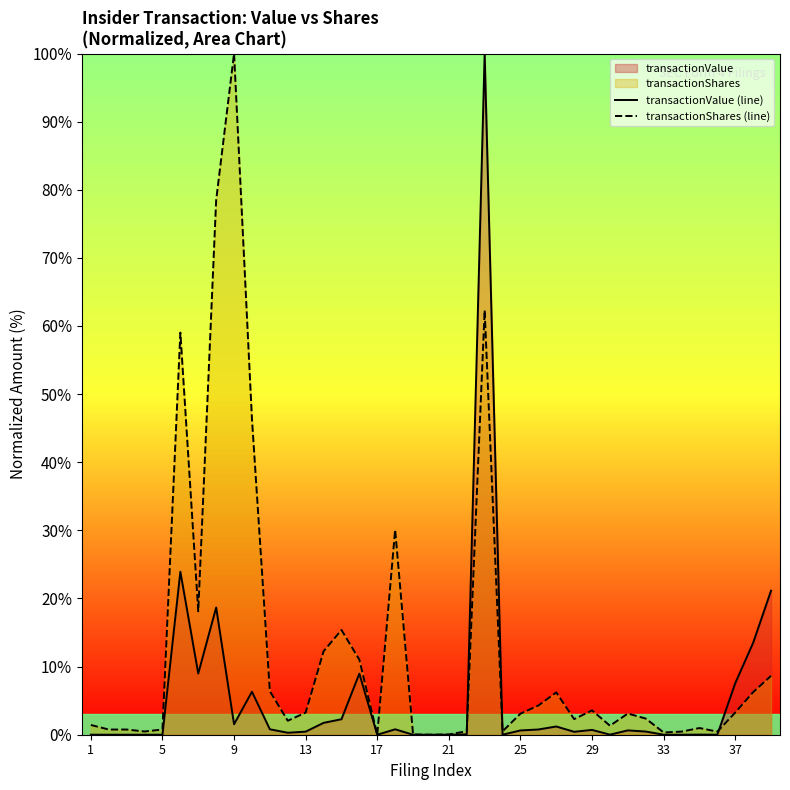

Which series has the largest total across all categories?

transactionShares (line)